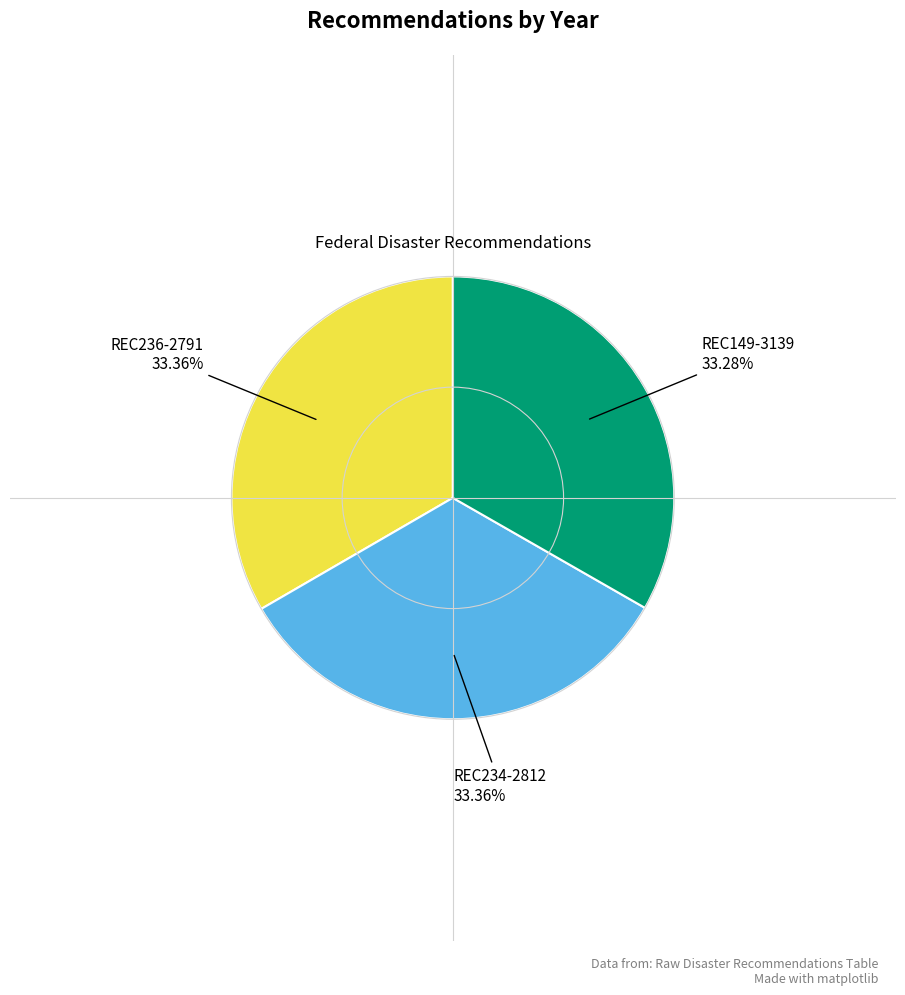

Is there any slice that represents more than half of the pie?

No